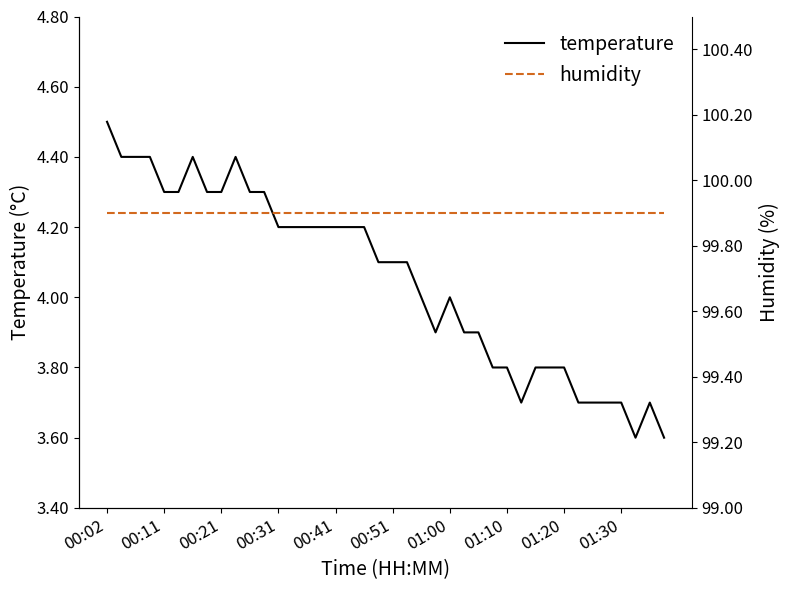

Rank the series by their average value, from highest to lowest.

humidity, temperature